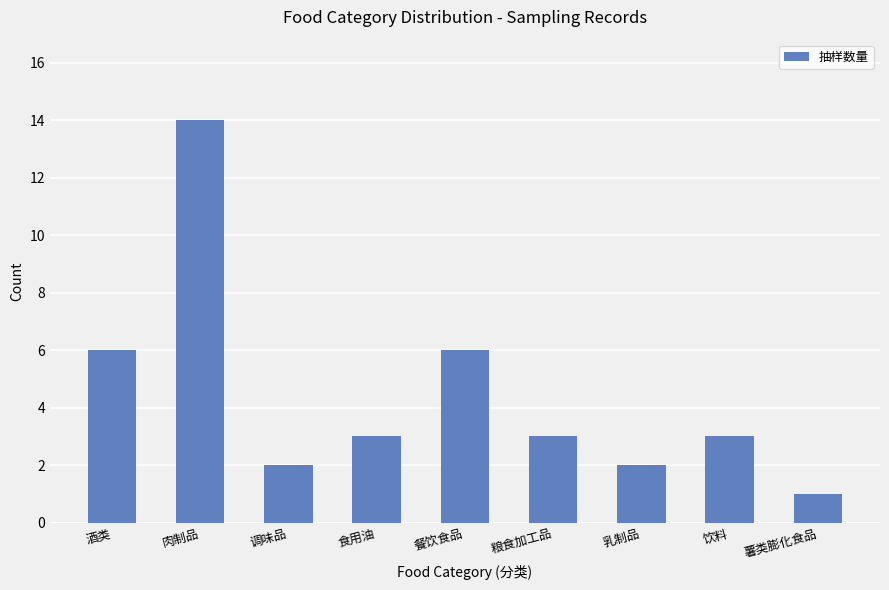

The chart shows a value of 3 at 食用油. True or false?

True